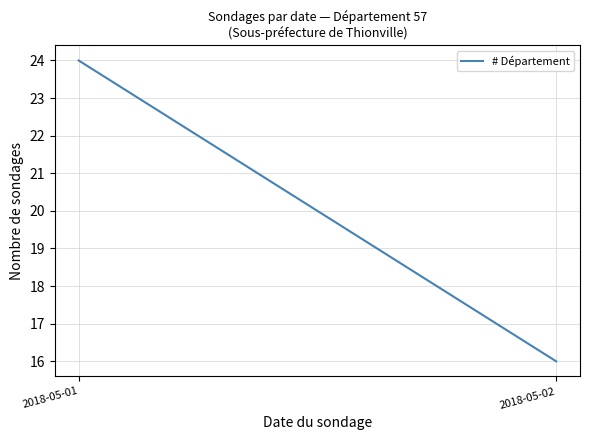

What is the difference between the maximum and minimum values?

8